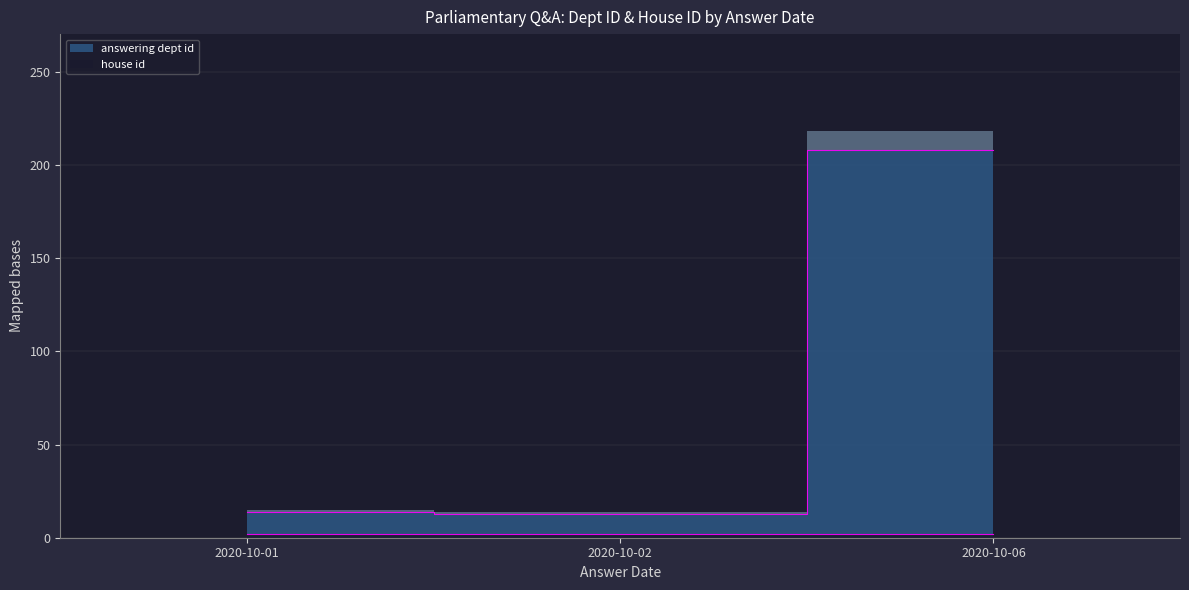

List the labels in order of value, smallest first.

2020-10-02, 2020-10-01, 2020-10-06